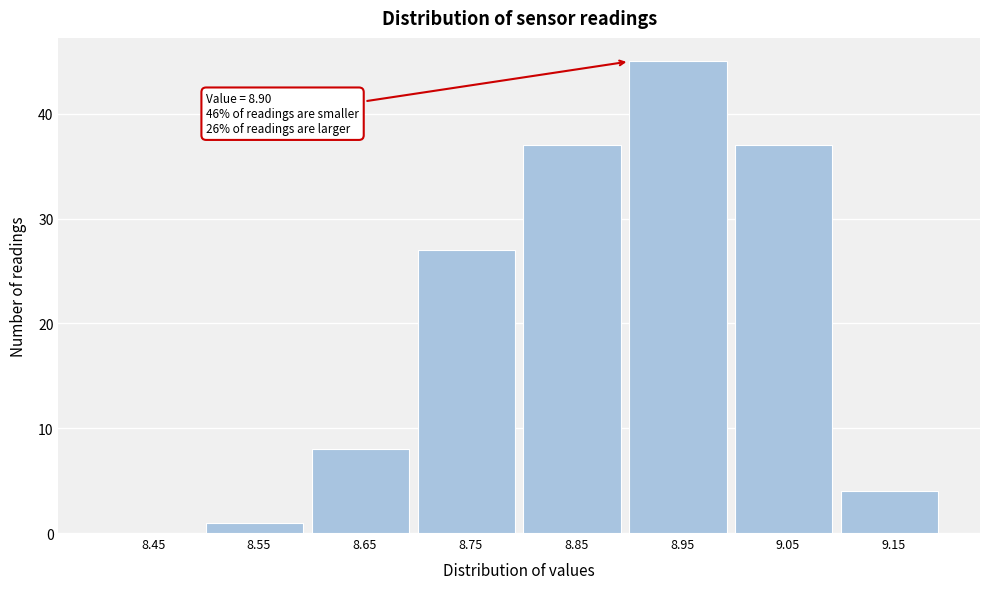

Over which range of the x-axis is the bar tallest?

8.9 to 9.0